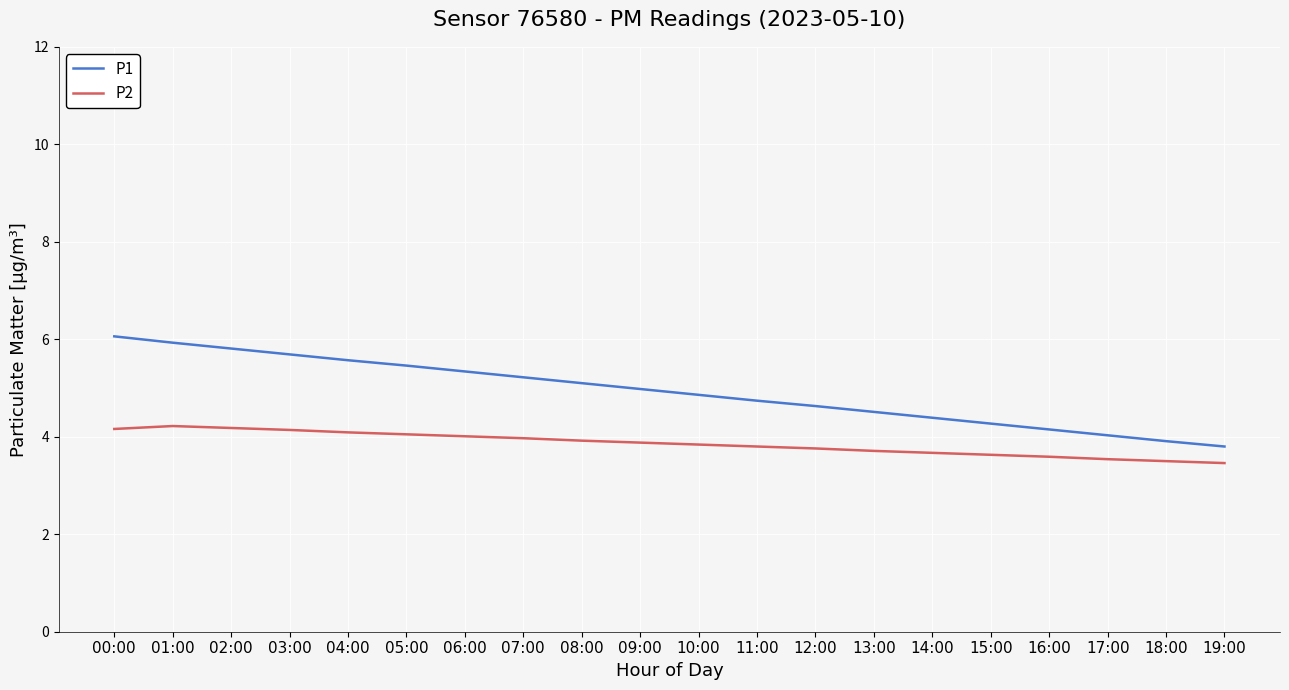

What is the lowest value of the P1 series?

3.8